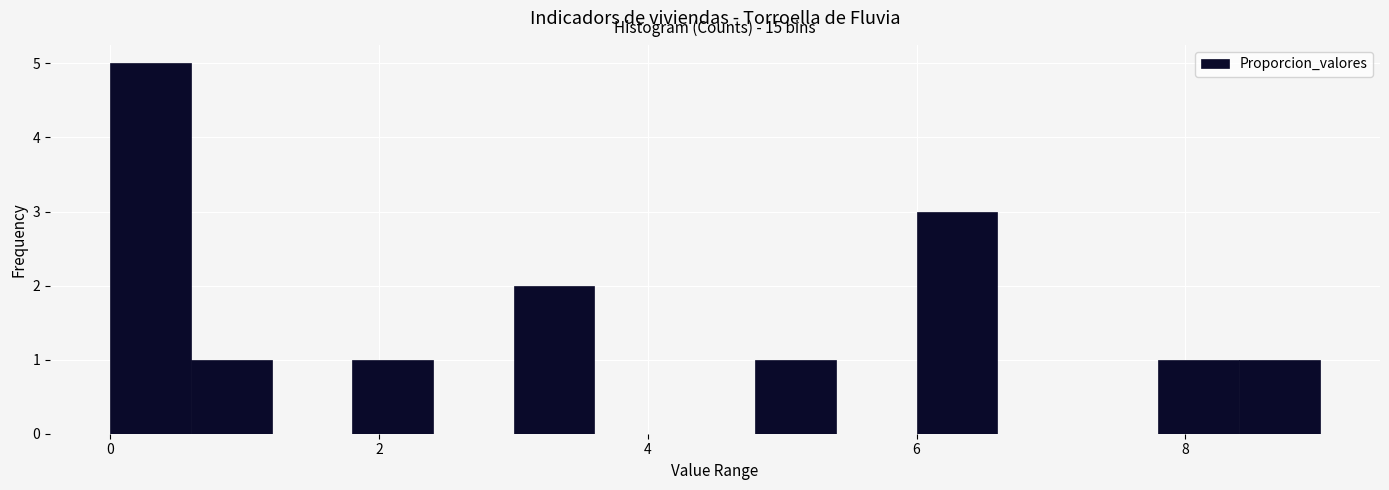

Around what value on the x-axis is the tallest bar? Give the approximate position of its centre, as read against the axis.

0.4